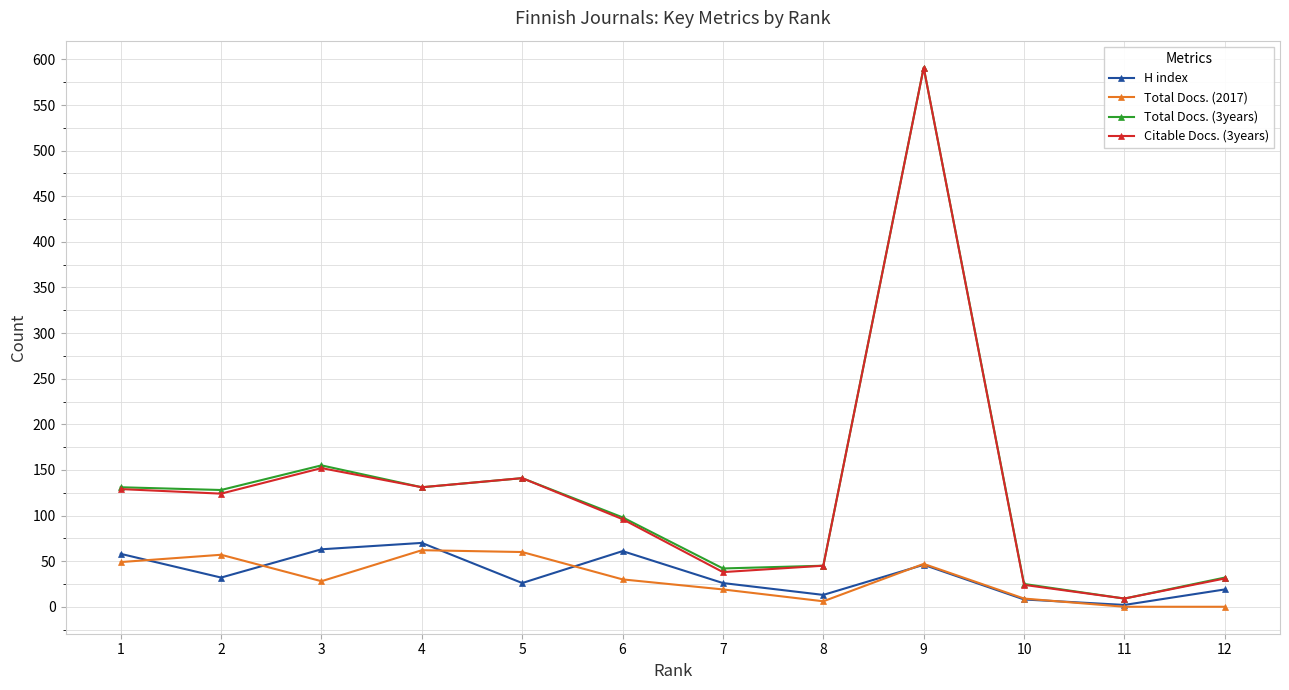

At how many categories does at least one series exceed 496?

1